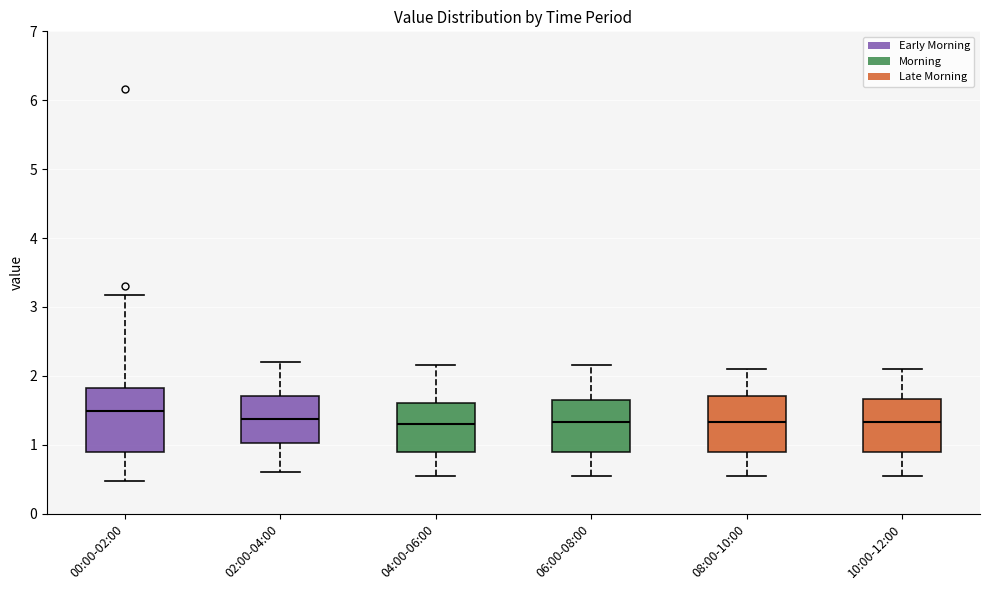

Reading left to right, read every box against the y-axis: the position of its median line, the range the box covers, and the ends of its whiskers. The values are not printed on the chart, so give them approximately, as read against the axis.

00:00-02:00: median 1.5, box 0.9 to 1.8, whiskers 0.5 to 3.2
02:00-04:00: median 1.4, box 1.0 to 1.7, whiskers 0.6 to 2.2
04:00-06:00: median 1.3, box 0.9 to 1.6, whiskers 0.6 to 2.2
06:00-08:00: median 1.3, box 0.9 to 1.7, whiskers 0.6 to 2.2
08:00-10:00: median 1.3, box 0.9 to 1.7, whiskers 0.6 to 2.1
10:00-12:00: median 1.3, box 0.9 to 1.7, whiskers 0.6 to 2.1